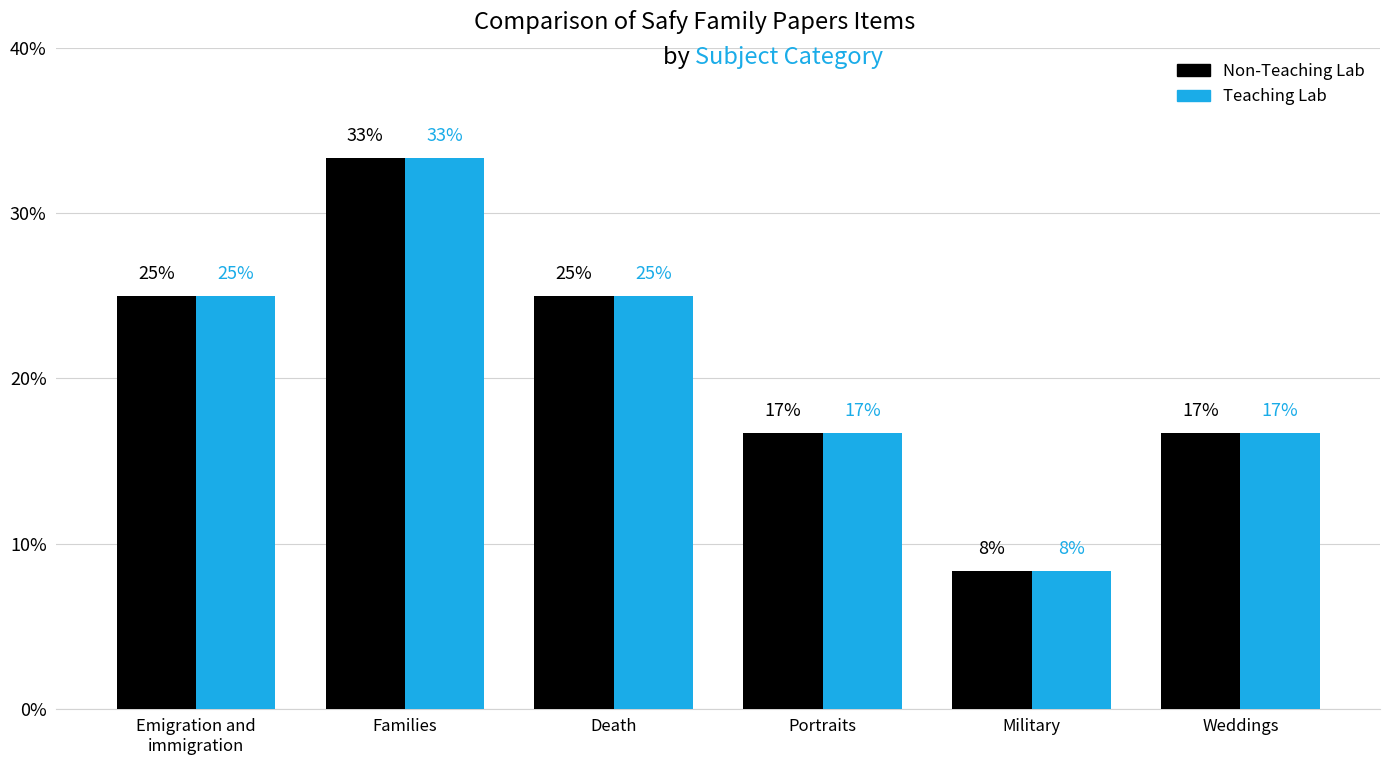

What is the label of the 6th bar from the right?

Emigration and
immigration